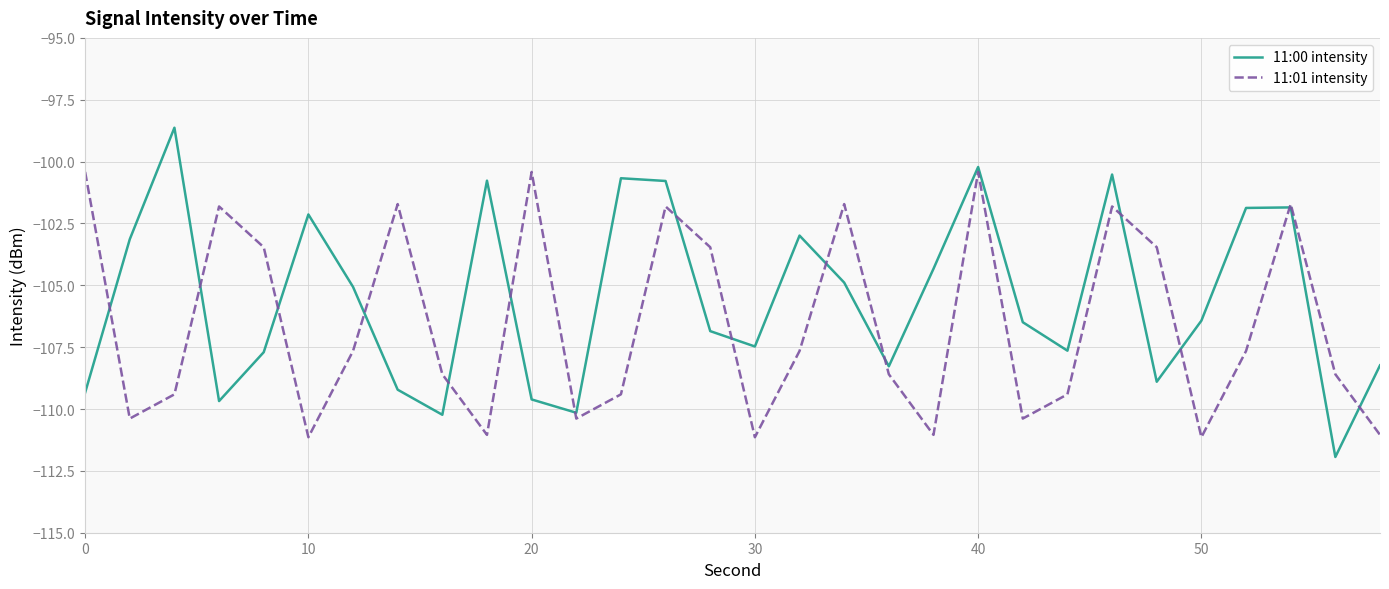

Is this an area chart (filled region under the line)?

No